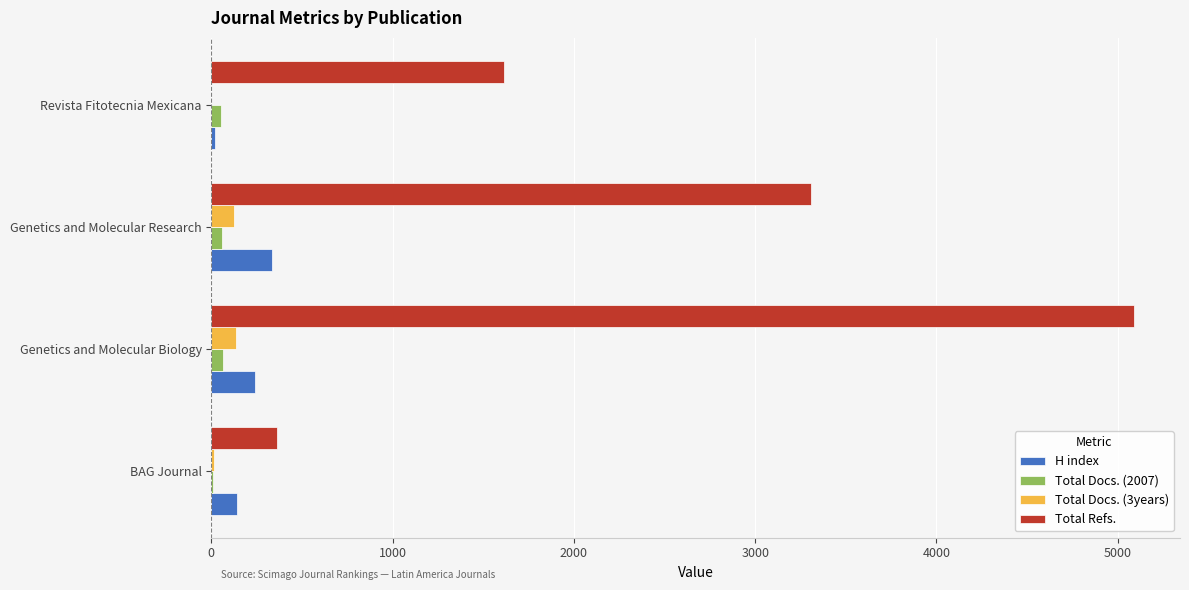

Which series changed the most between Genetics and Molecular Biology and Genetics and Molecular Research?

Total Refs.